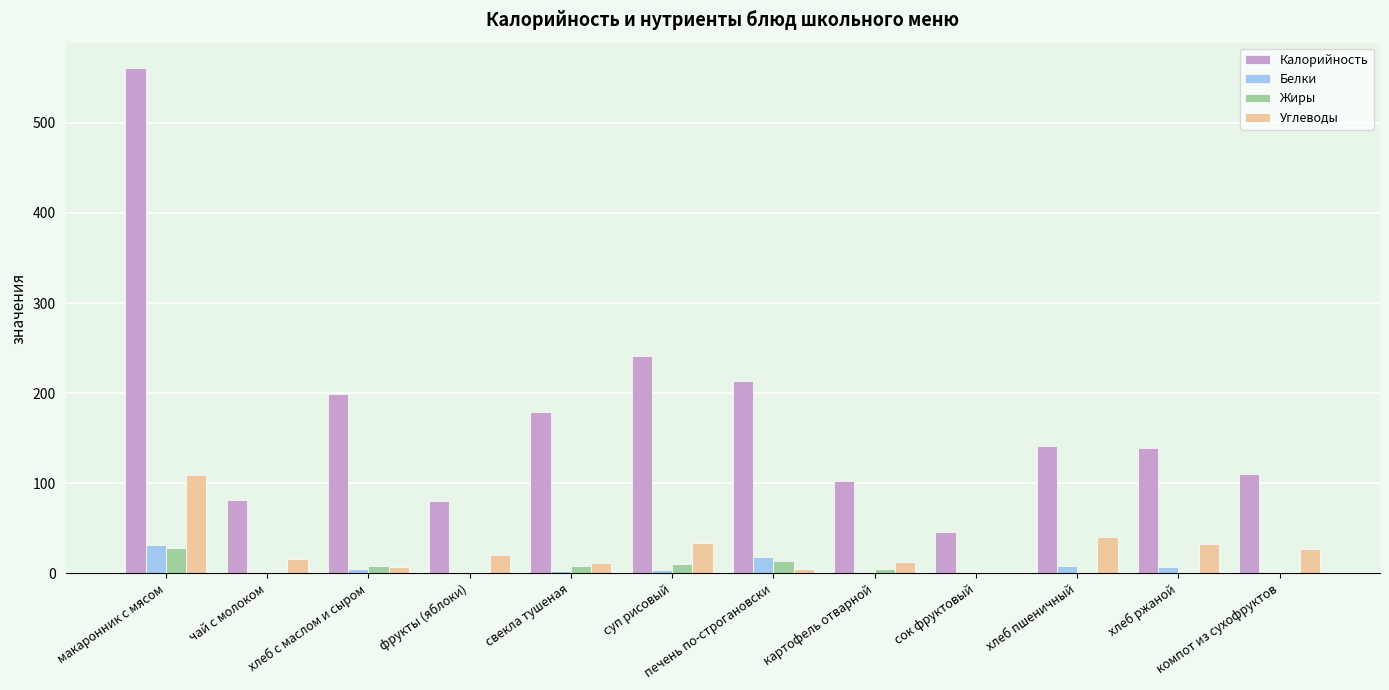

Read the Калорийность value at свекла тушеная, to the nearest 50.

200